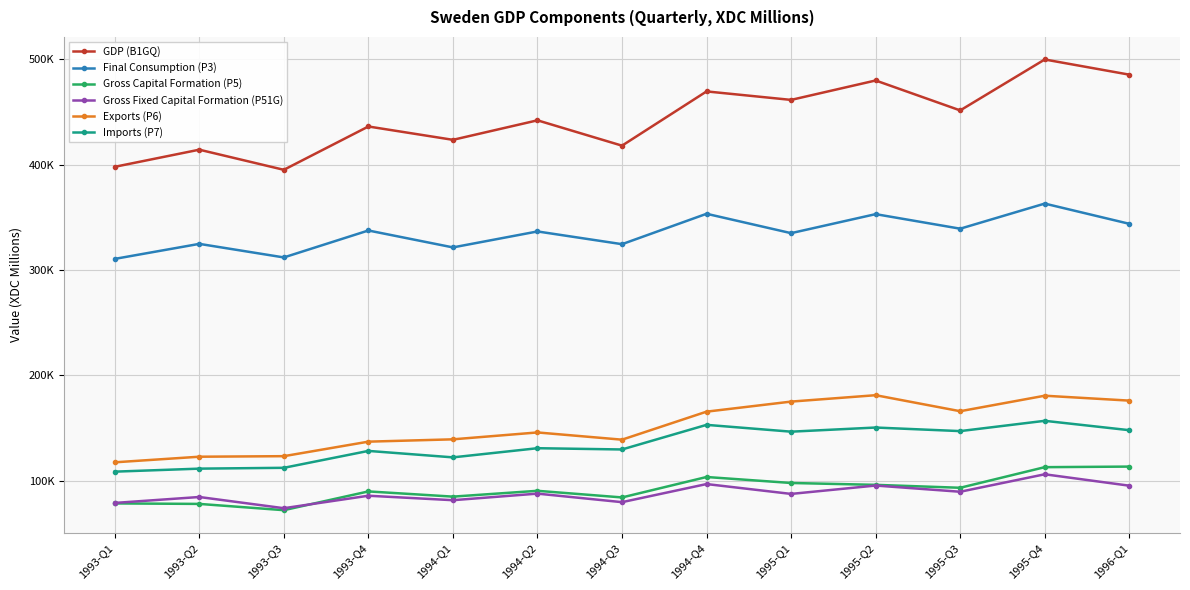

True or false: Final Consumption (P3) and Gross Fixed Capital Formation (P51G) intersect in this chart.

False